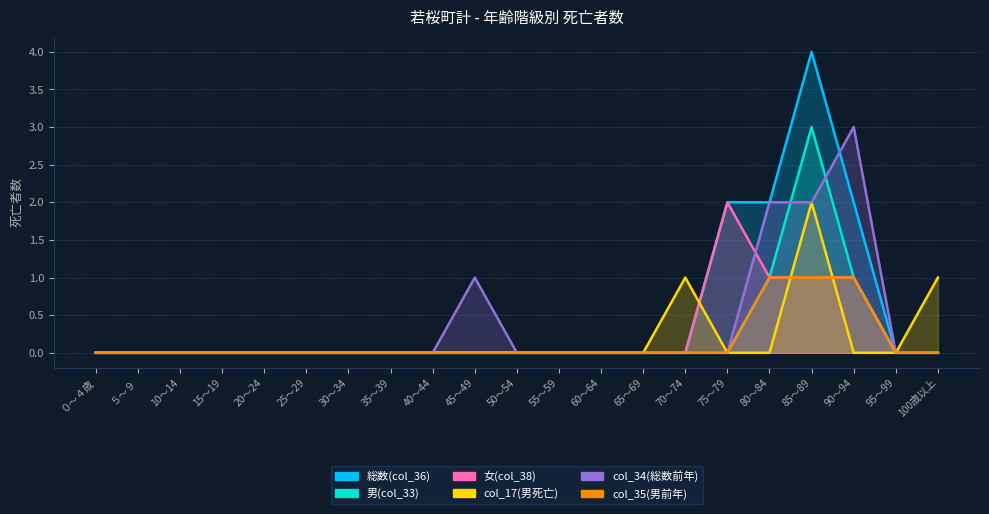

What is the sum of all 男(col_33) values?

5